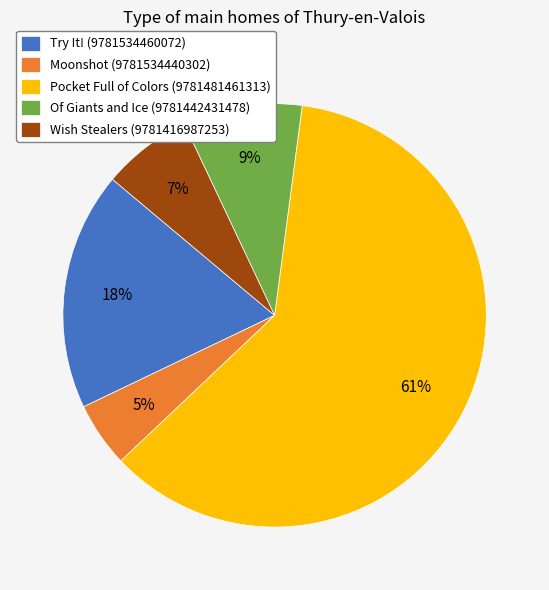

Count the number of slices in the pie.

5